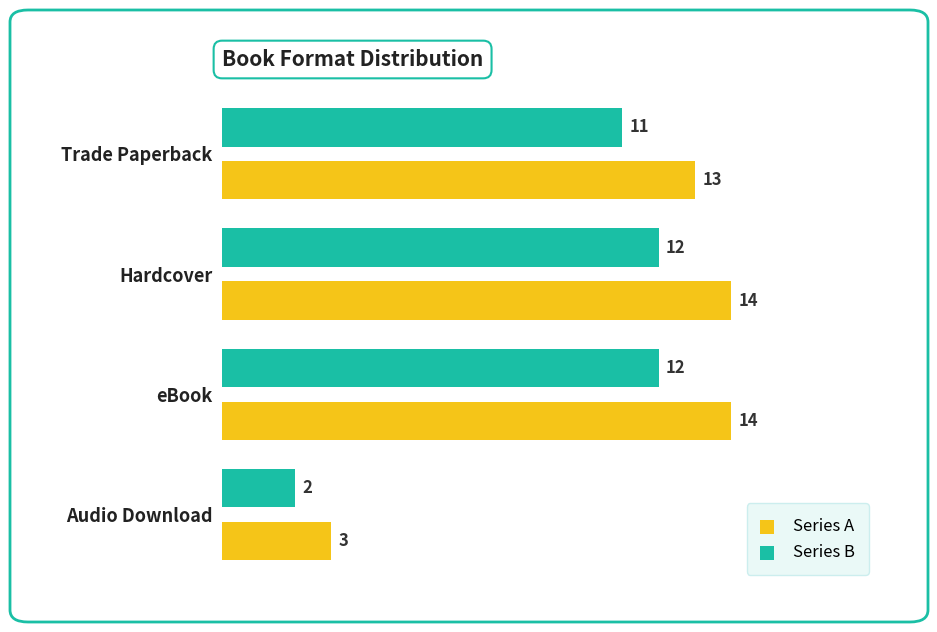

What is the sum of all Series A values?

44